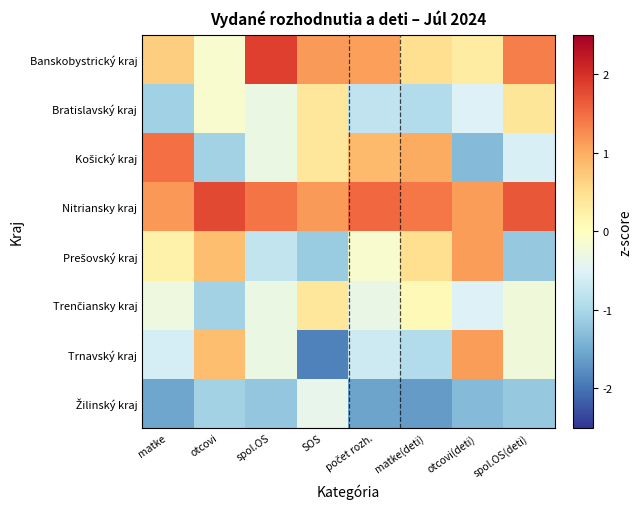

List the series in order of their peak value, lowest first.

Žilinský kraj, Trenčiansky kraj, Bratislavský kraj, Prešovský kraj, Trnavský kraj, Košický kraj, Nitriansky kraj, Banskobystrický kraj